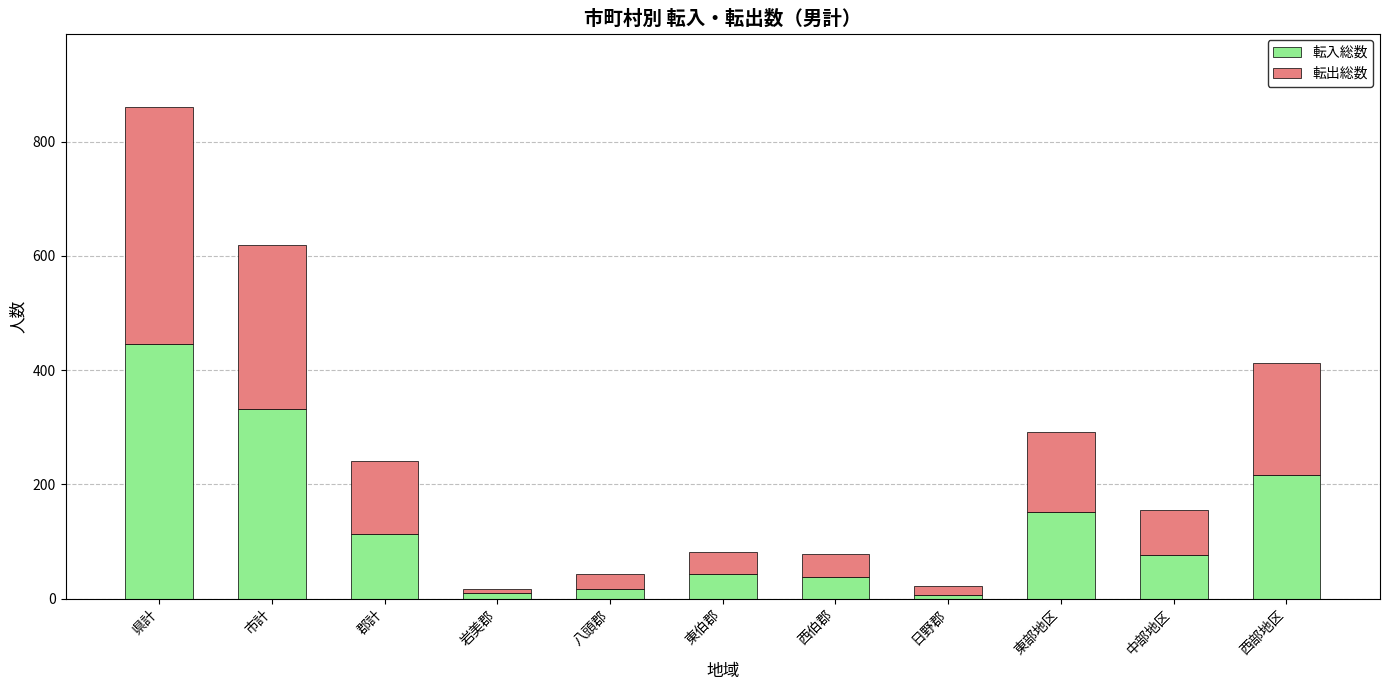

What is the difference between the maximum and minimum values in the 転入総数 series?

439